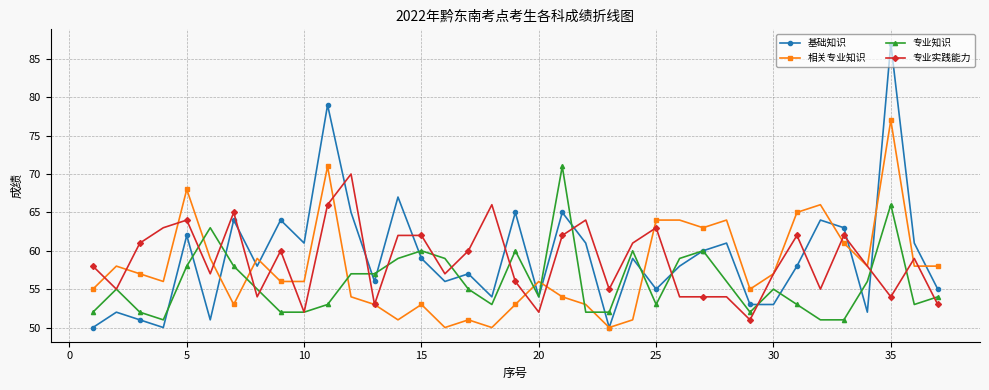

Which series has the widest spread of values?

基础知识